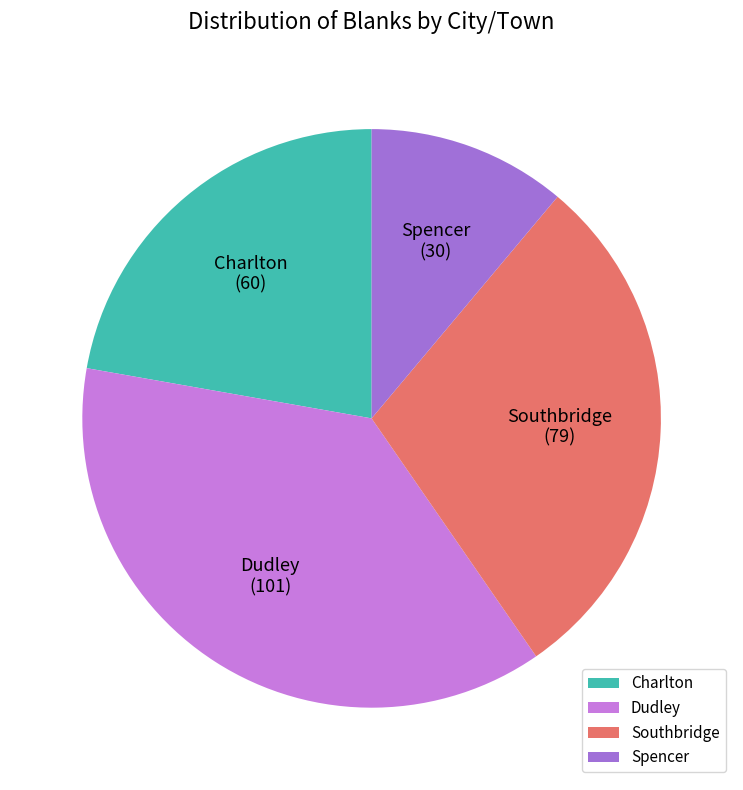

Does Southbridge represent more than half of the total?

No